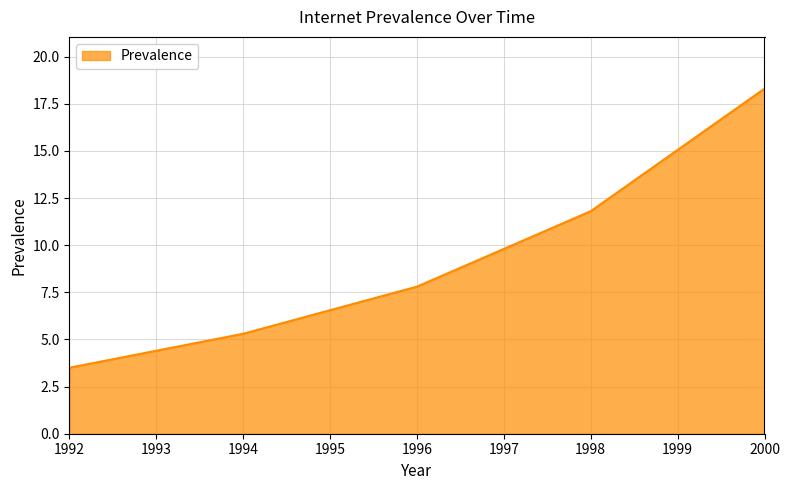

Rank the categories by value from lowest to highest.

1992, 1994, 1996, 1998, 2000